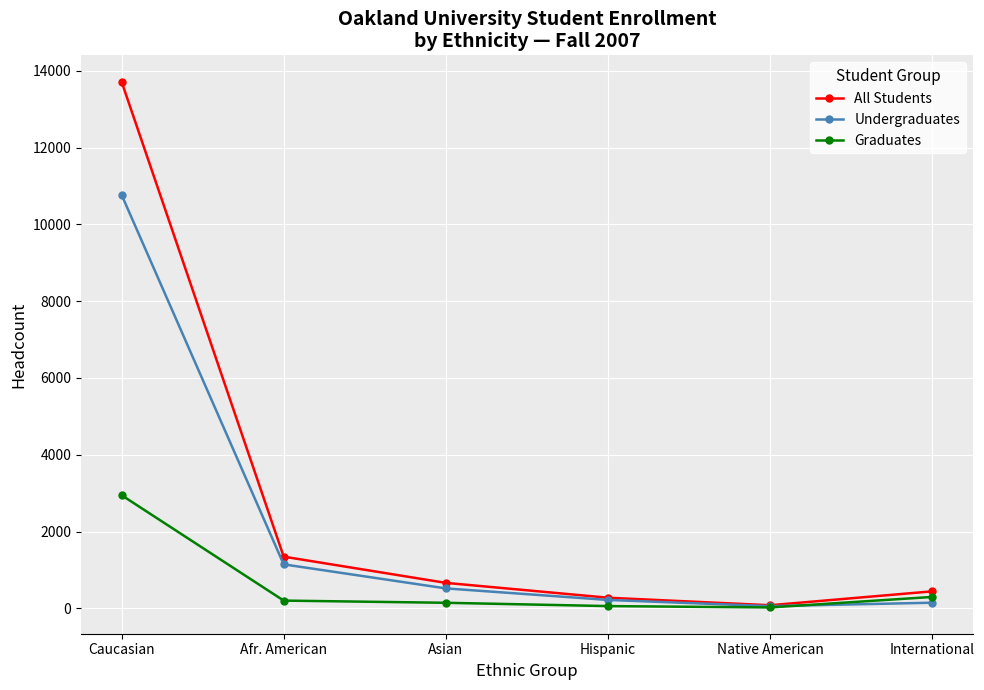

What is the highest value of the All Students series?

13719